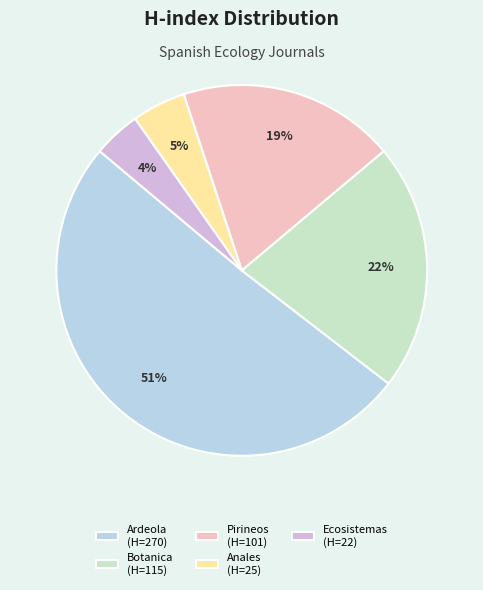

The Botanica (H=115) slice represents 13% of the pie. True or false?

False